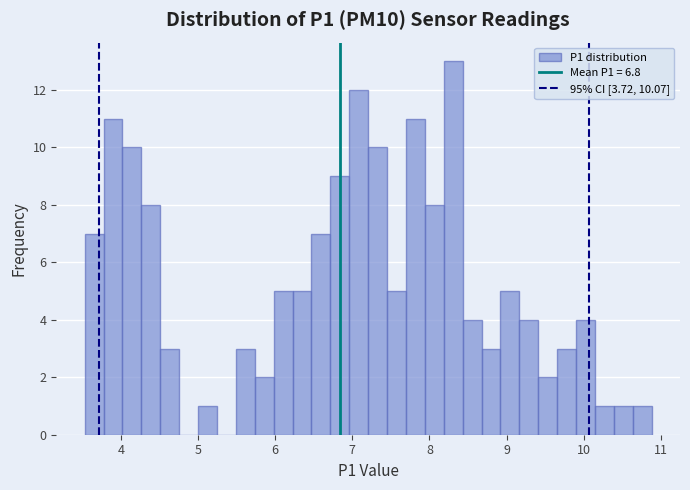

Read against the x-axis, roughly where is the centre of the tallest bar?

8.3